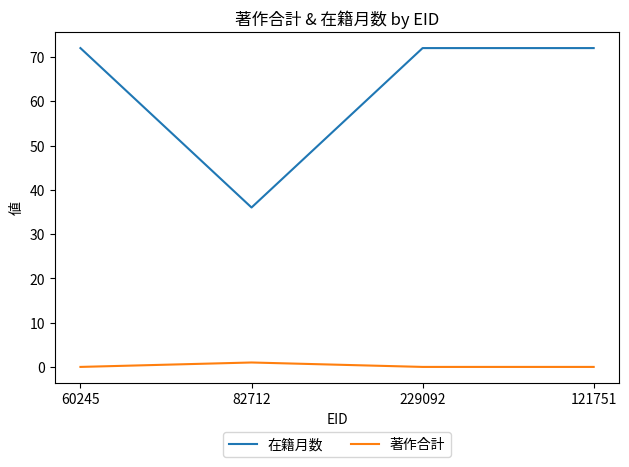

What is the difference between the 在籍月数 values at 60245 and 82712?

36